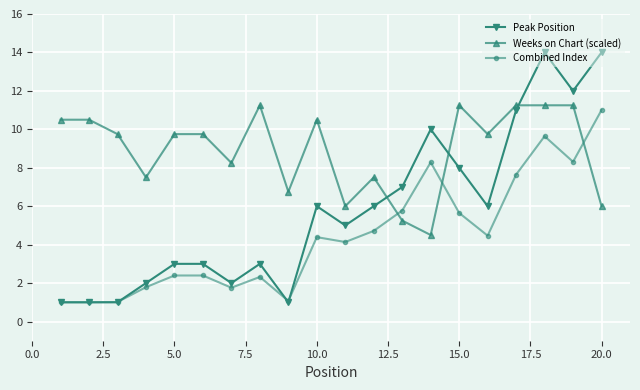

What are all the series names shown in the legend?

Peak Position, Weeks on Chart (scaled), Combined Index